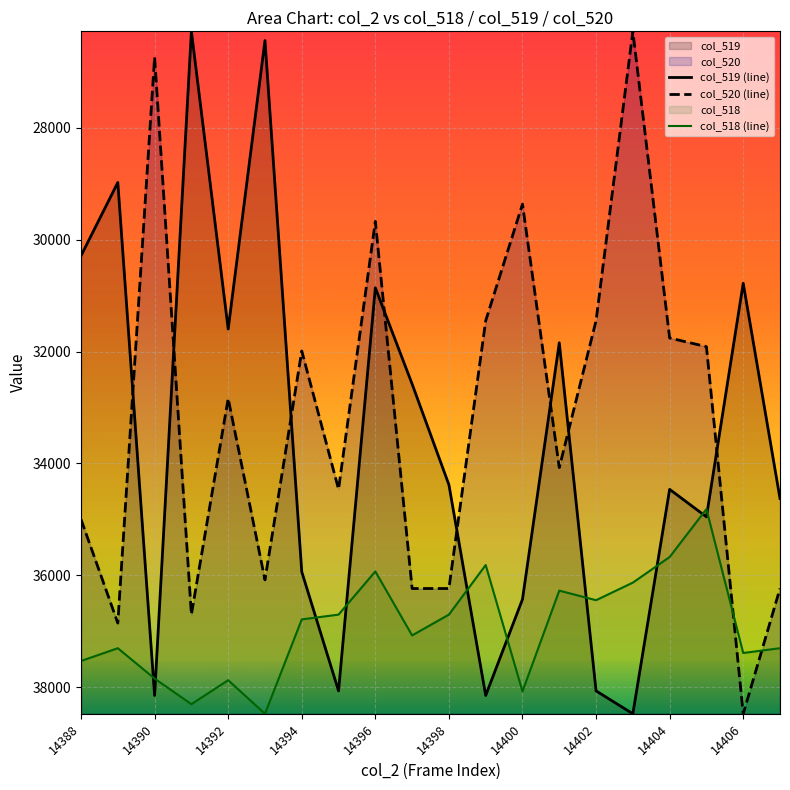

Which series has the widest spread of values?

col_519 (line)